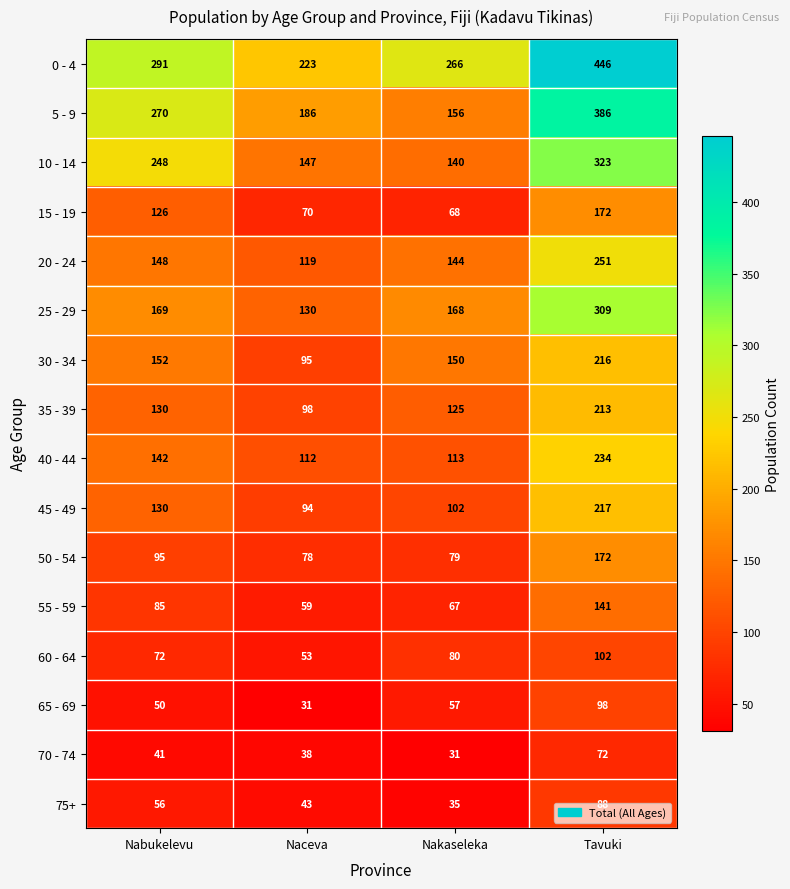

List the labels in order of 30 - 34 value, smallest first.

Naceva, Nakaseleka, Nabukelevu, Tavuki